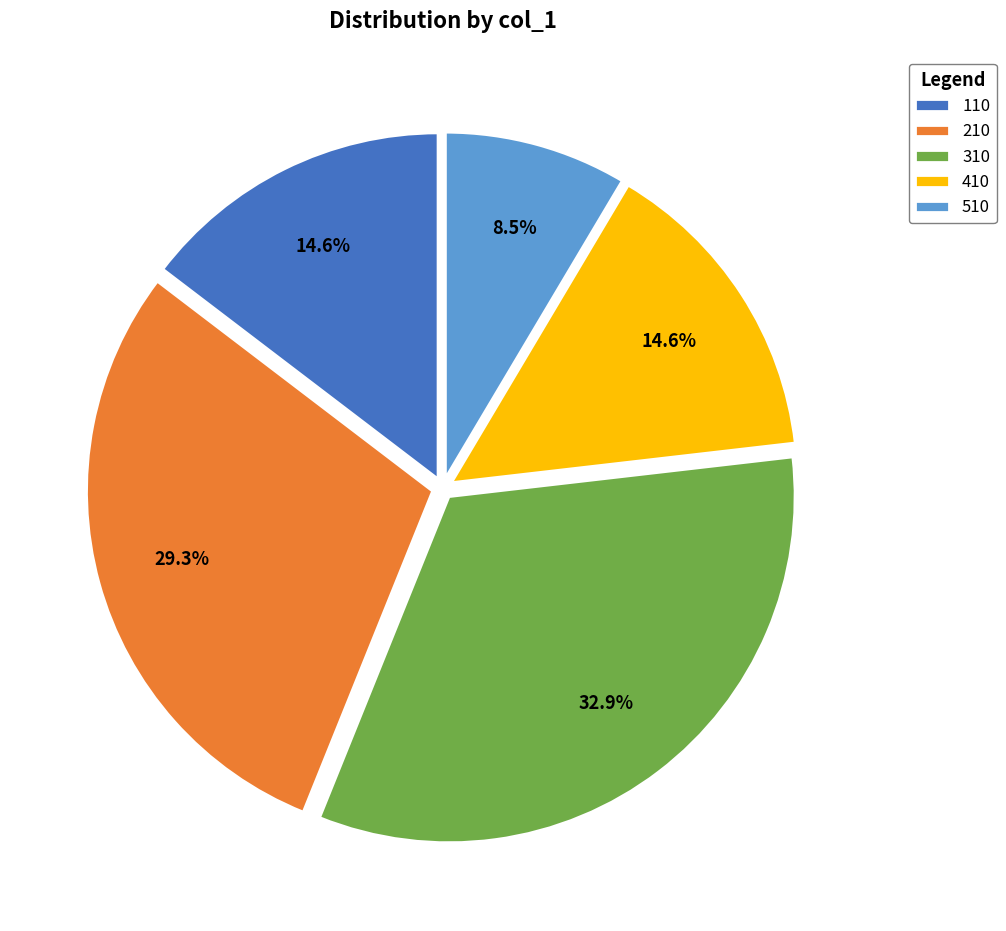

What percentage do 410 and 210 together represent?

43.9%